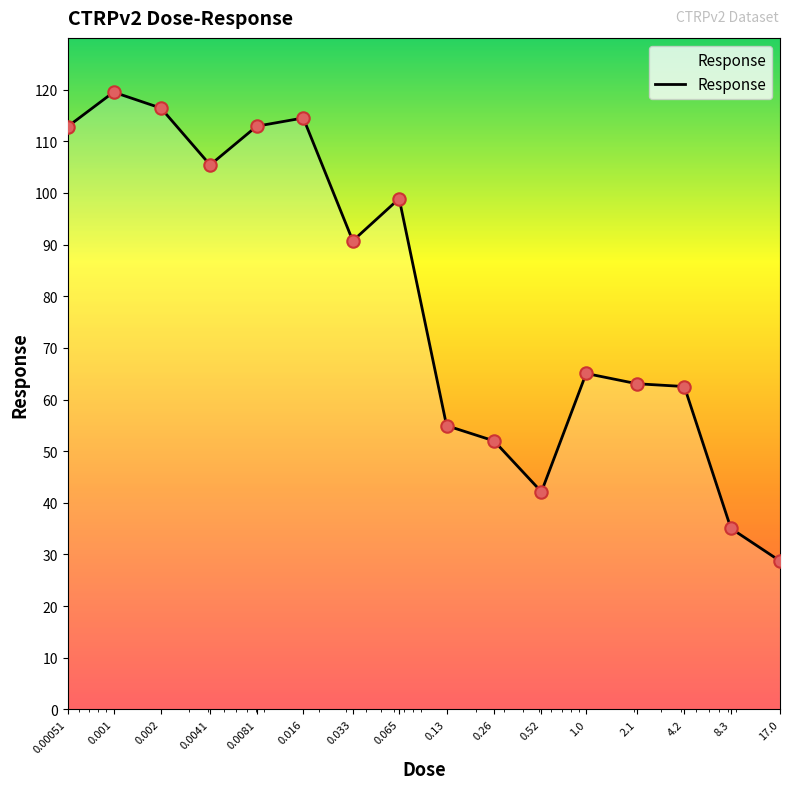

What is the difference between the maximum and minimum values?

90.8